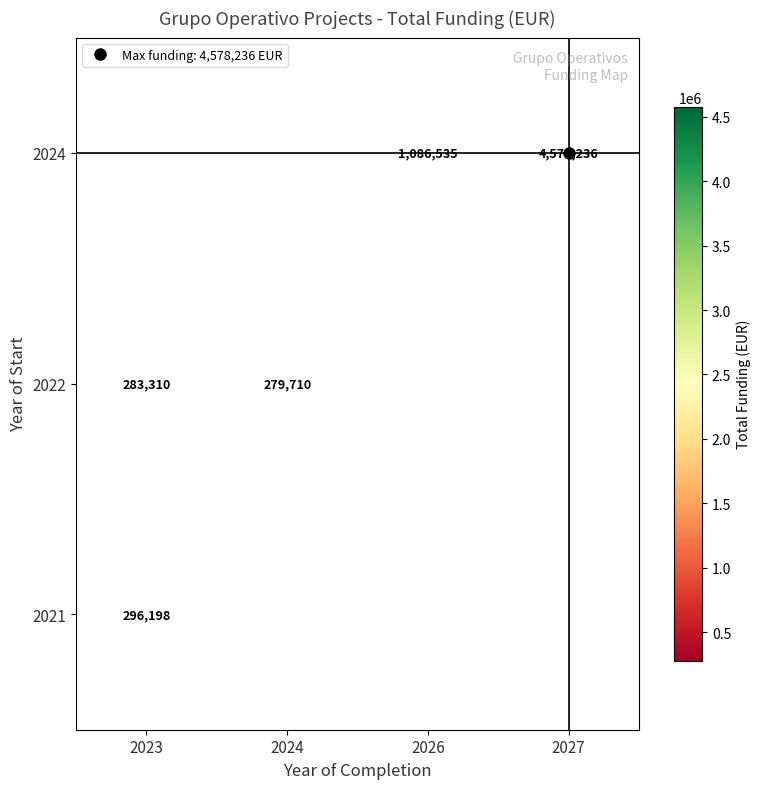

How many distinct data groups are displayed?

3